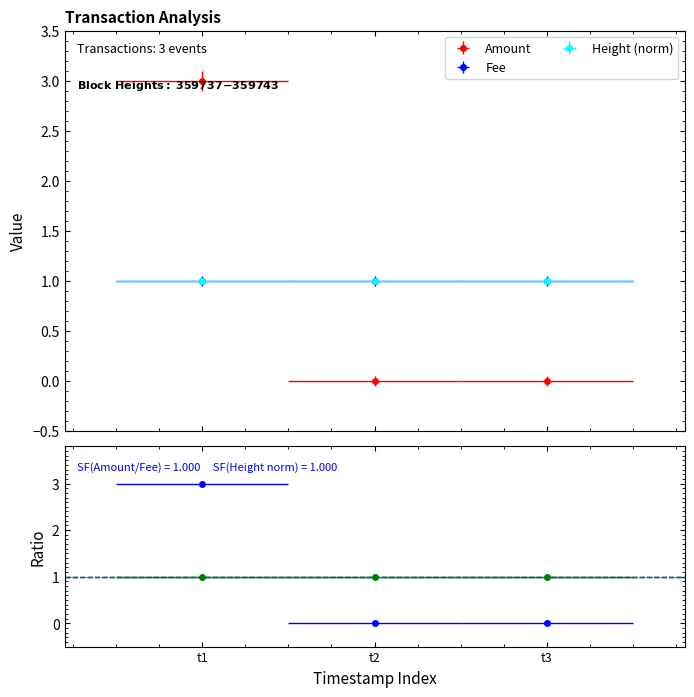

Count the values in the range 0 to 3.

3